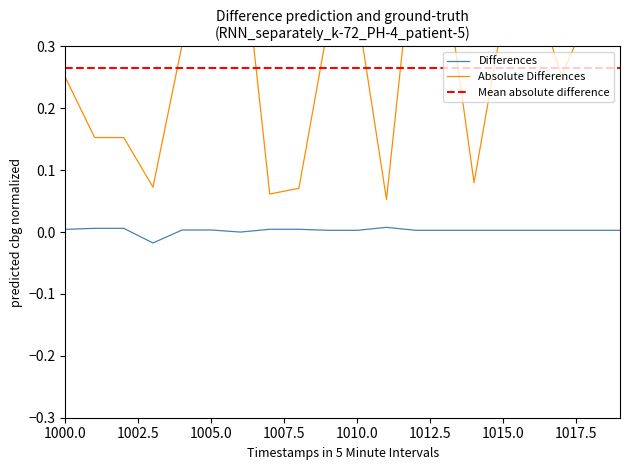

True or false: Mean absolute difference and Differences intersect in this chart.

False